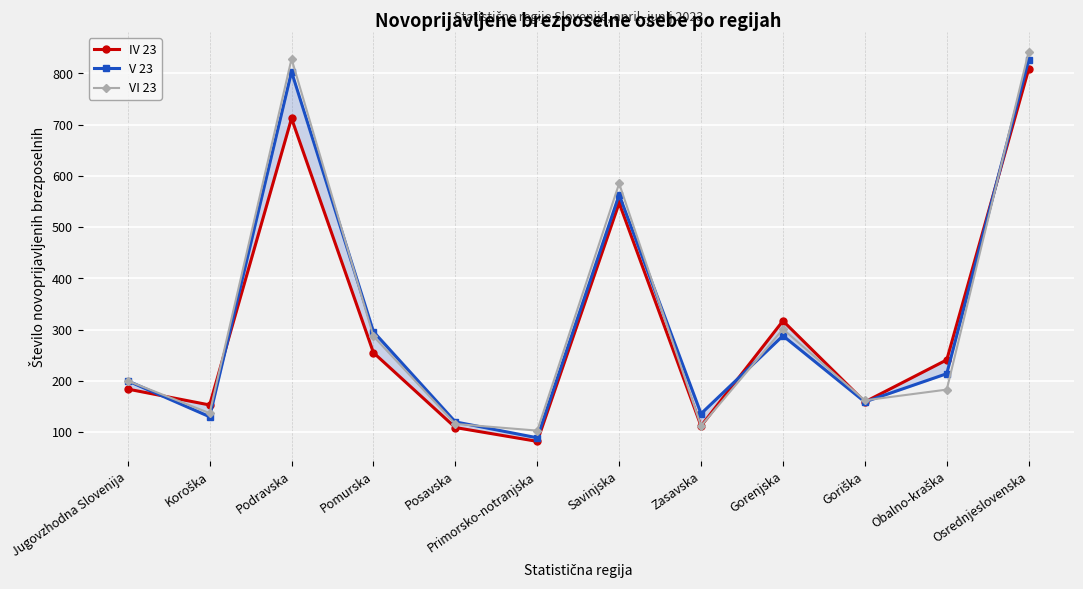

How many interior local peaks does the V 23 series have?

3